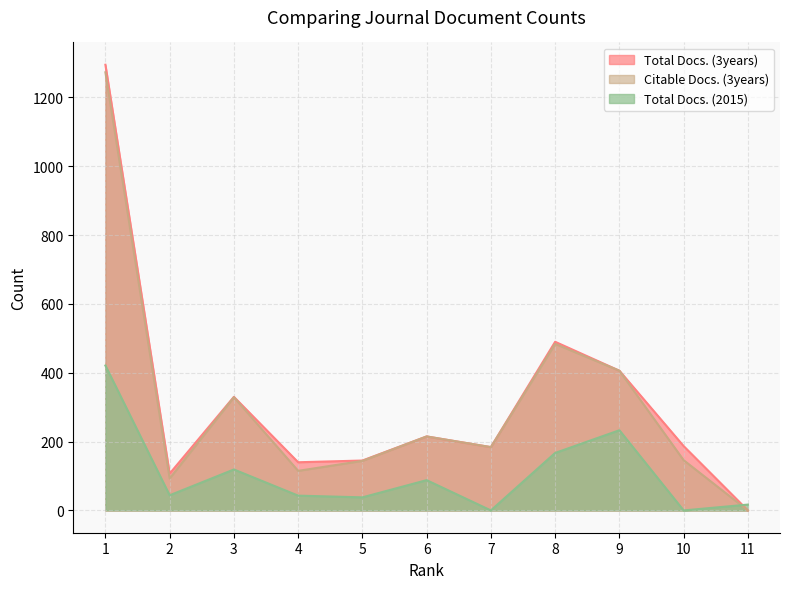

Between 11 and 8, which is larger?

8